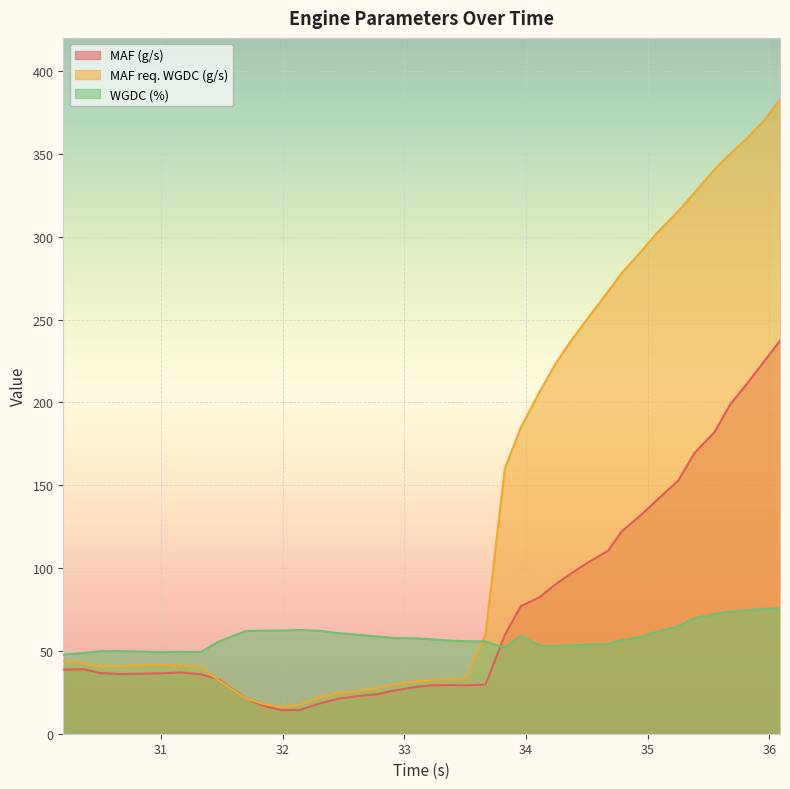

List the series in order of their overall mean, highest first.

MAF req. WGDC (g/s), MAF (g/s), WGDC (%)